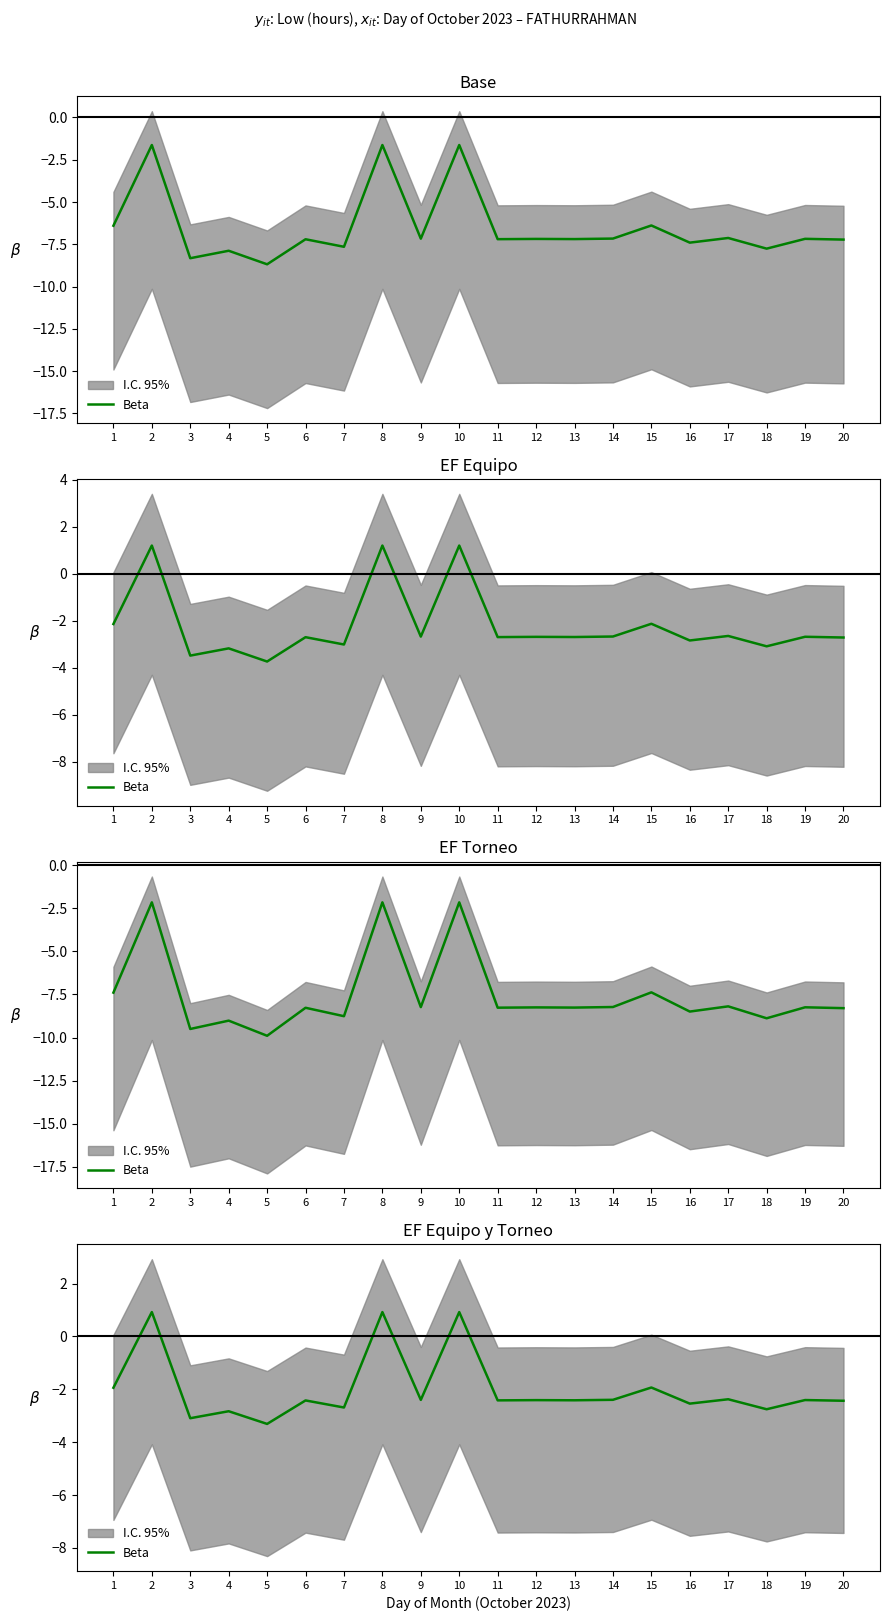

How many points are higher than both their immediate neighbors (excluding endpoints)?

9